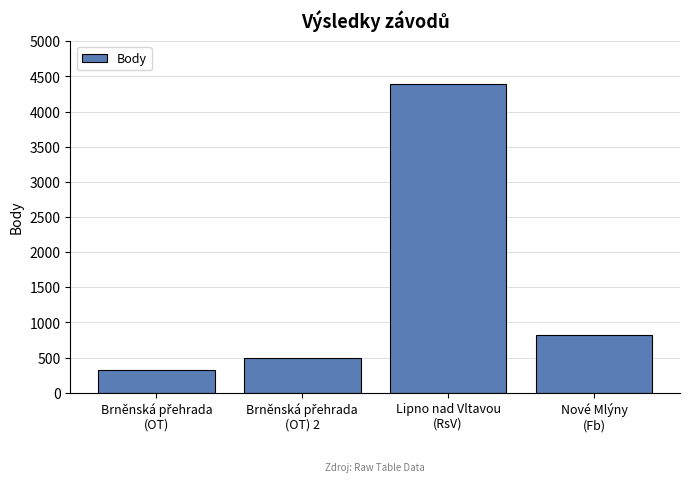

Is it true that the value at Lipno nad Vltavou
(RsV) is 1672?

False